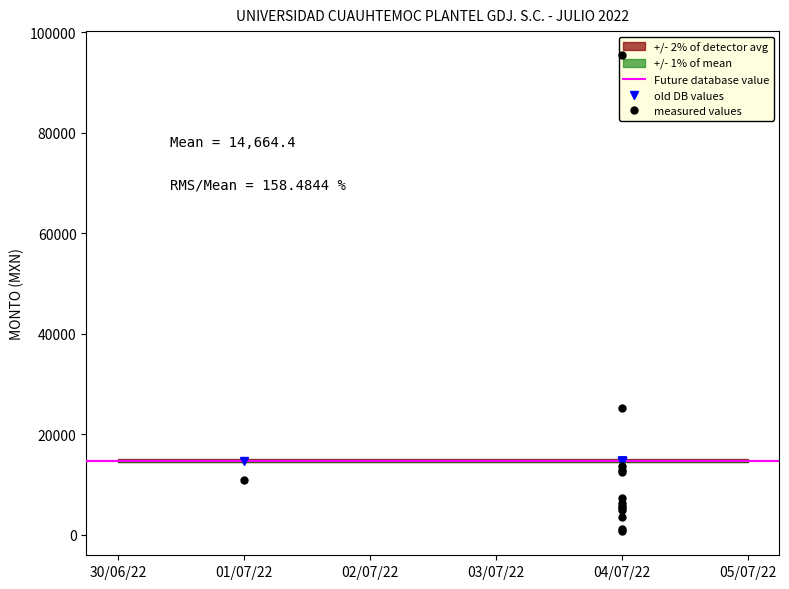

What is the greatest value displayed?

95490.0